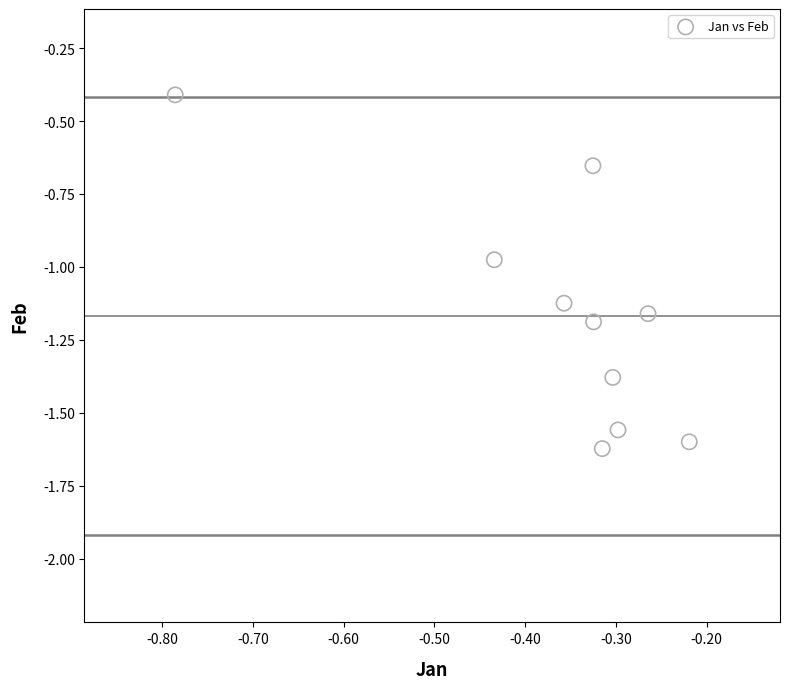

What is the range of X values (max minus min)?

0.6